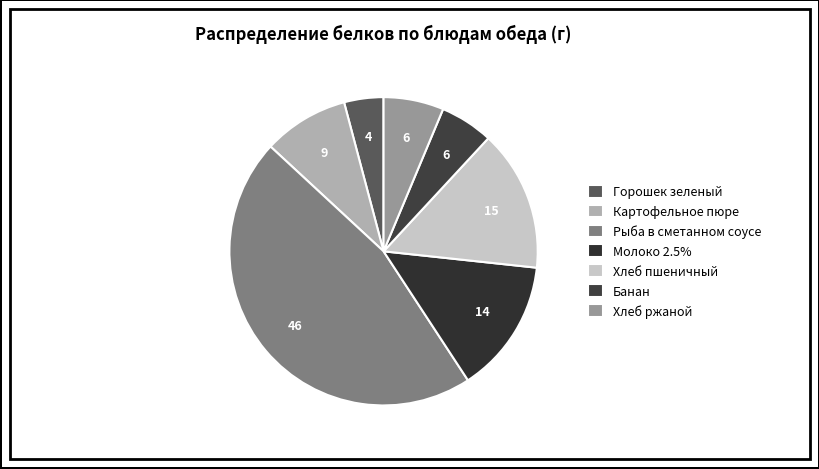

How many slices are in this pie chart?

7